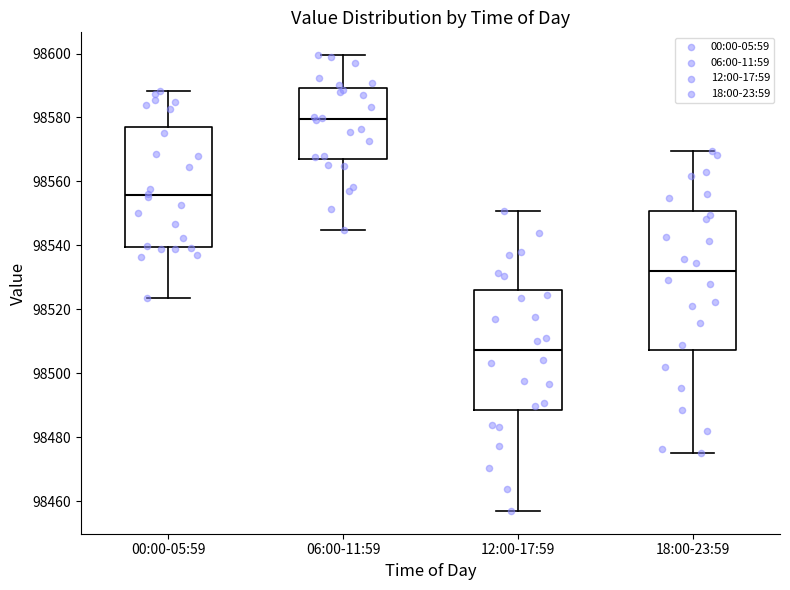

Comparing the boxes themselves (not the whiskers), which one is the tallest?

18:00-23:59